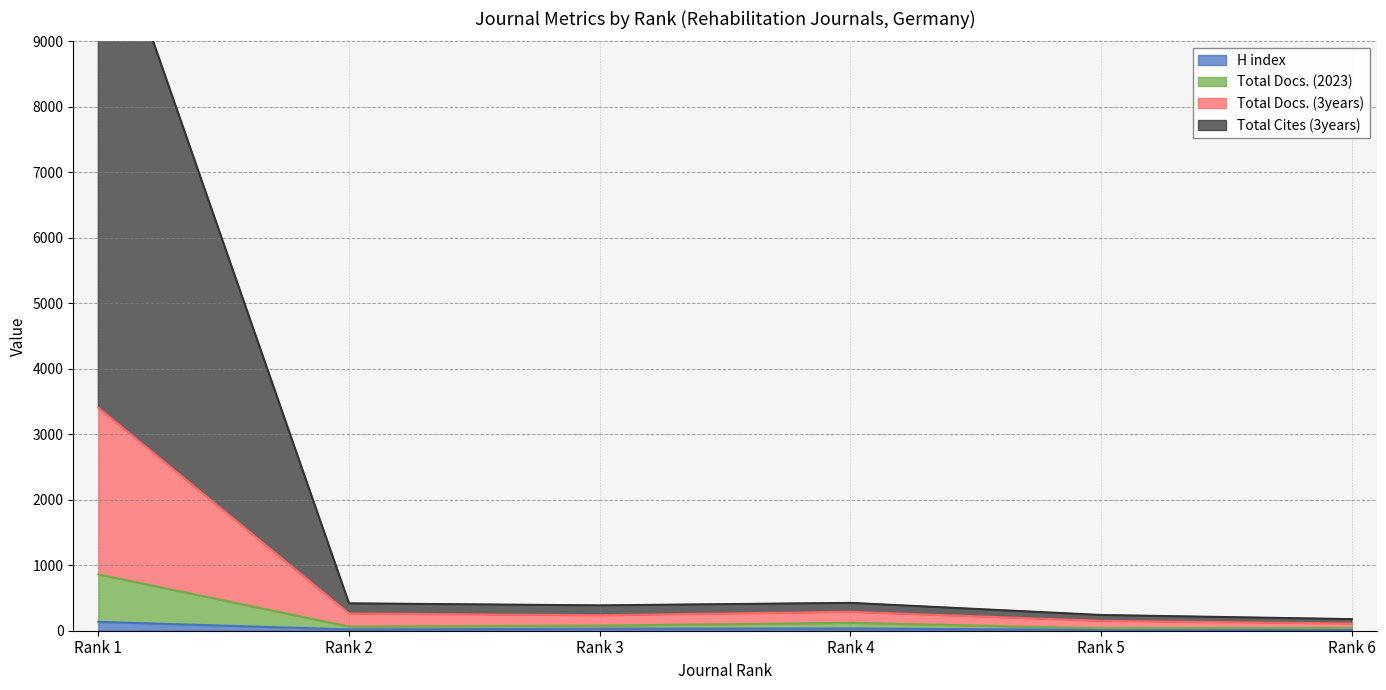

Reading left to right, transcribe all the data shown in this chart.

H index: 135	20	31	34	14	8
Total Docs. (2023): 861	64	78	121	37	41
Total Docs. (3years): 3405	263	237	289	151	110
Total Cites (3years): 11402	418	387	425	240	177